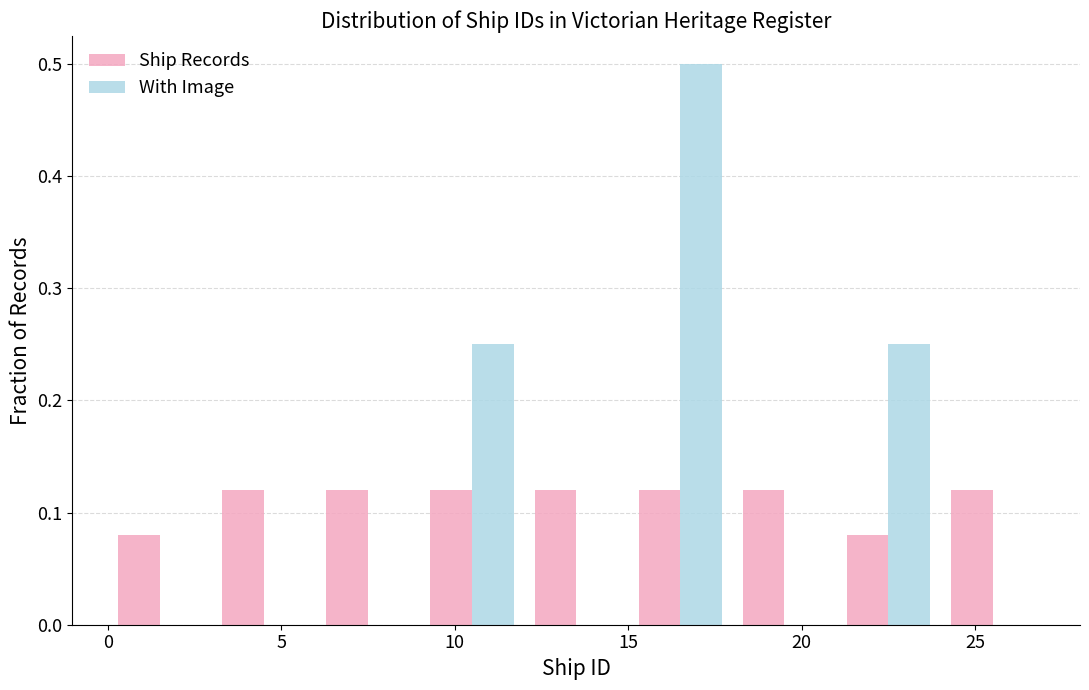

Reading left to right, list every range on the x-axis with the height of the bar of each series over it. The values are not printed on the chart, so give them approximately, as read against the axis.

0 to 3: Ship Records=0.08	With Image=0
3 to 6: Ship Records=0.12	With Image=0
6 to 9: Ship Records=0.12	With Image=0
9 to 12: Ship Records=0.12	With Image=0.25
12 to 15: Ship Records=0.12	With Image=0
15 to 18: Ship Records=0.12	With Image=0.50
18 to 21: Ship Records=0.12	With Image=0
21 to 24: Ship Records=0.08	With Image=0.25
24 to 27: Ship Records=0.12	With Image=0